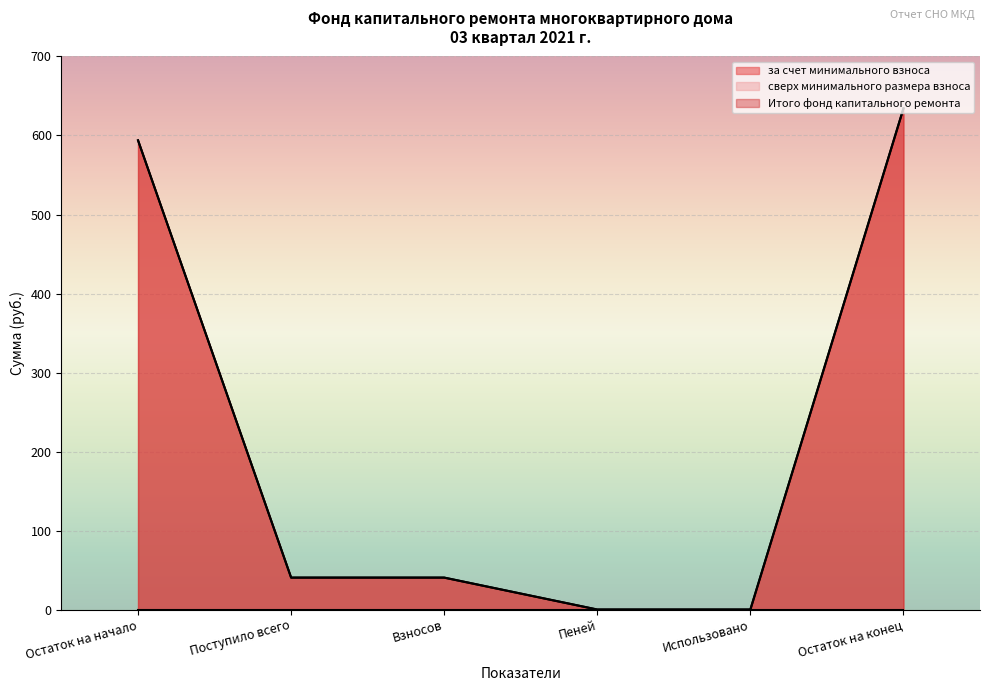

Is it true that Итого фонд капитального ремонта equals 593.9 at Остаток на начало?

True